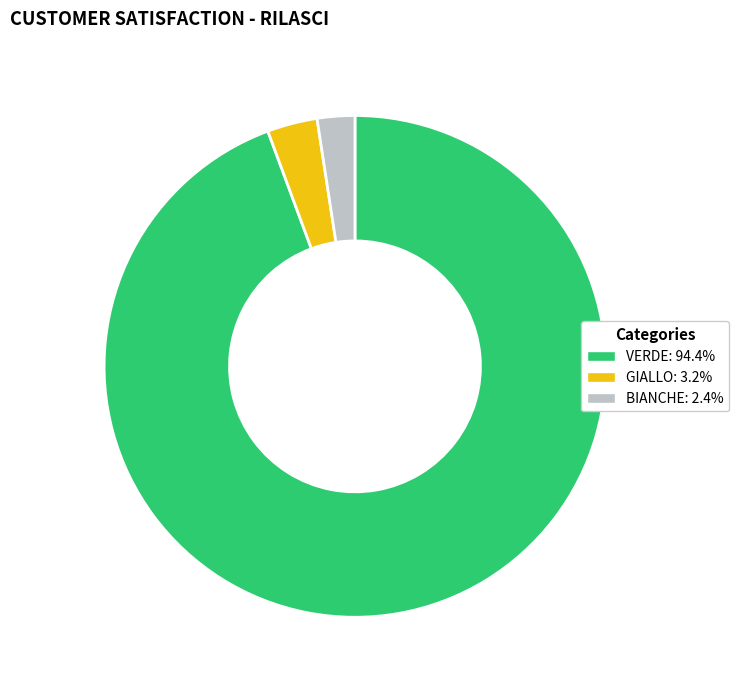

Does any single category account for the majority?

Yes